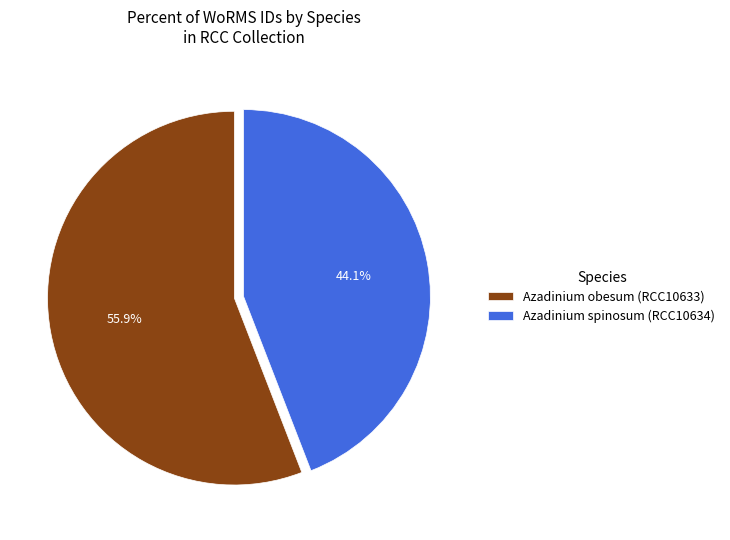

What portion of the pie excludes Azadinium spinosum (RCC10634)?

55.9%